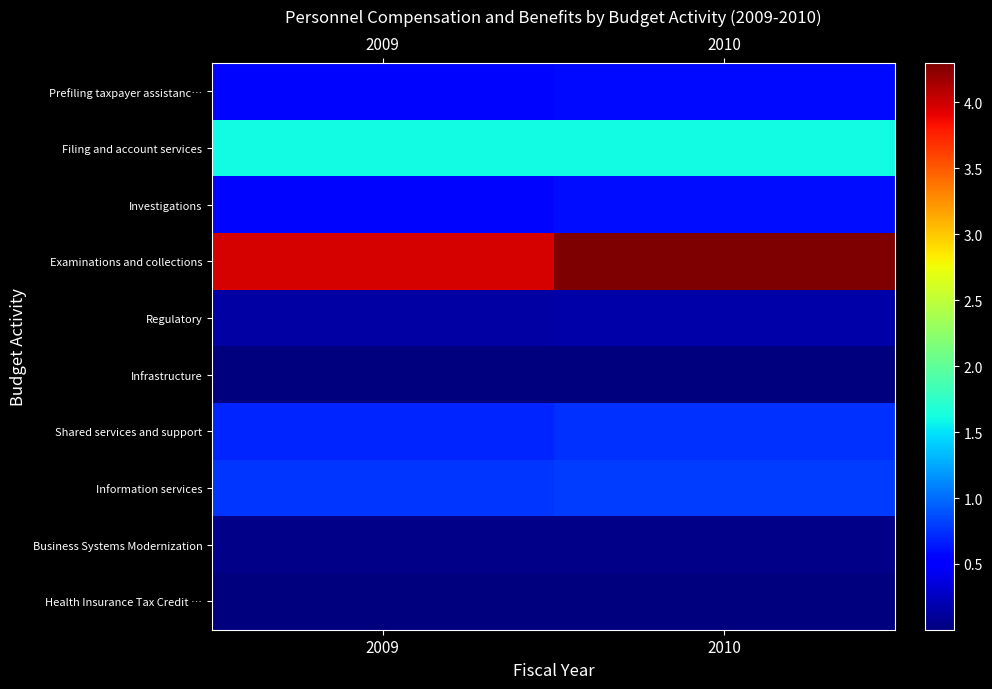

At which category is the sum across all series the highest?

2010